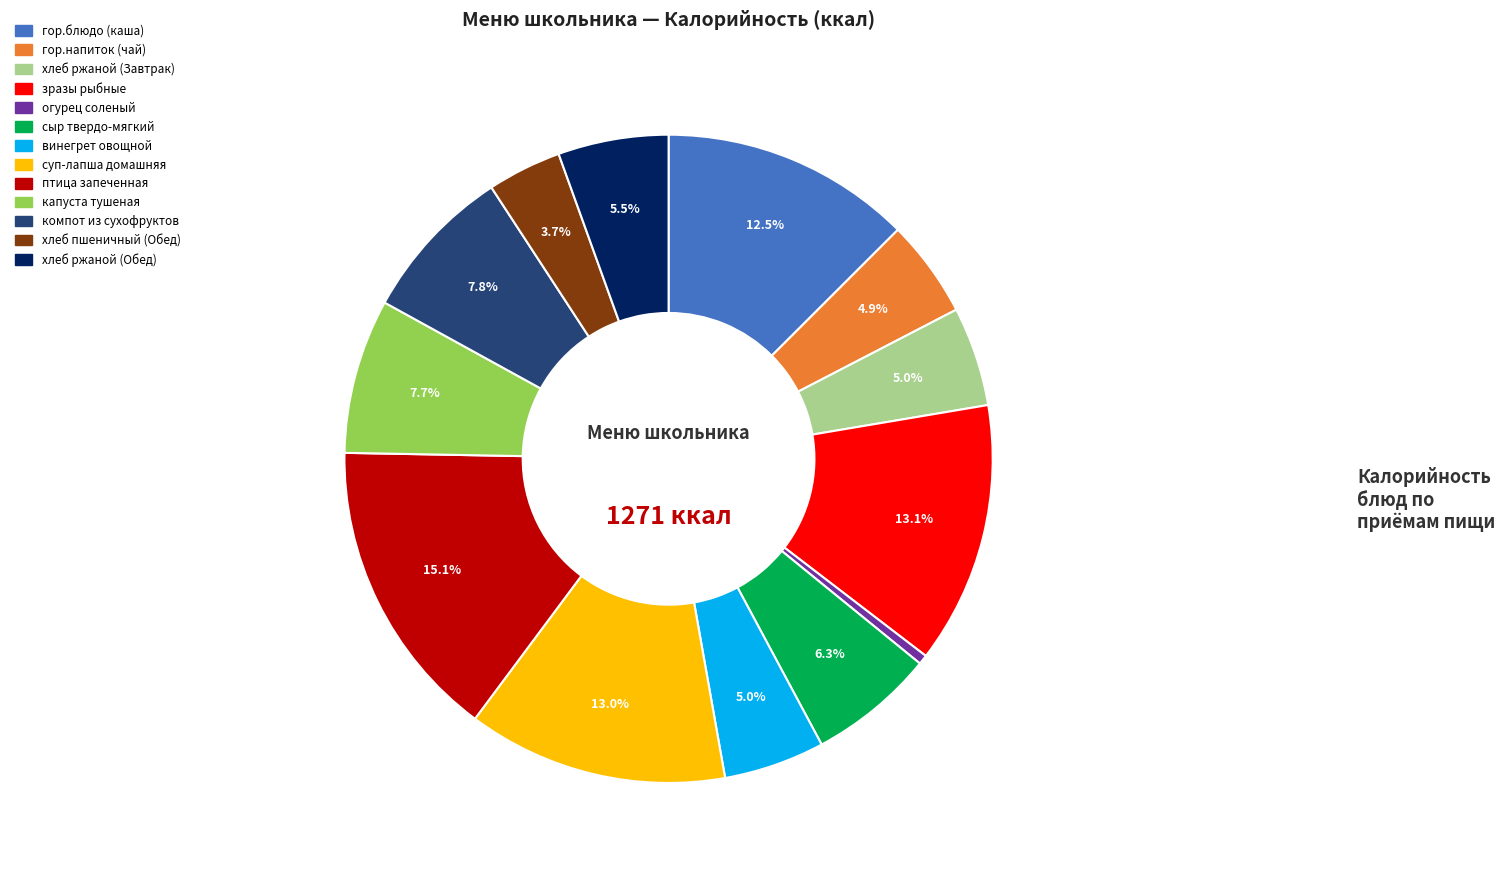

Count the number of slices in the pie.

13